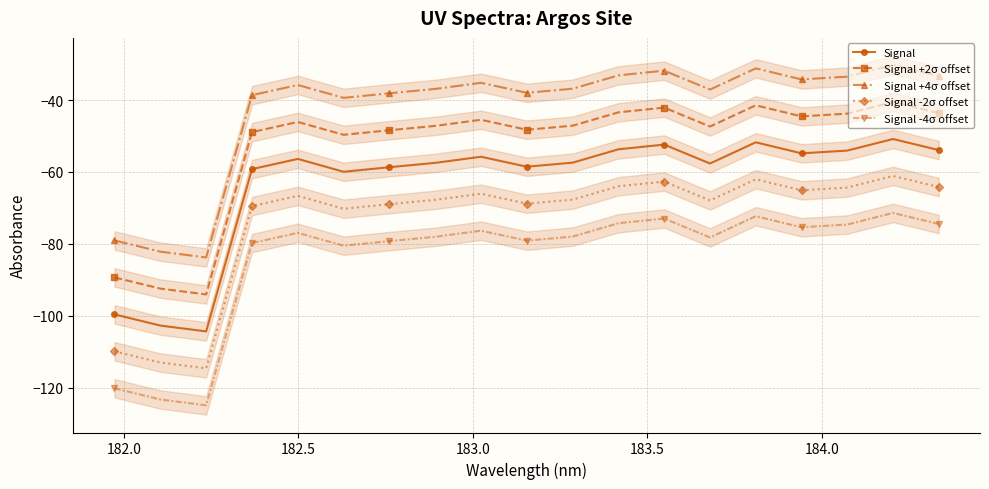

True or false: Signal -2σ offset has more than 2 interior local peaks.

True